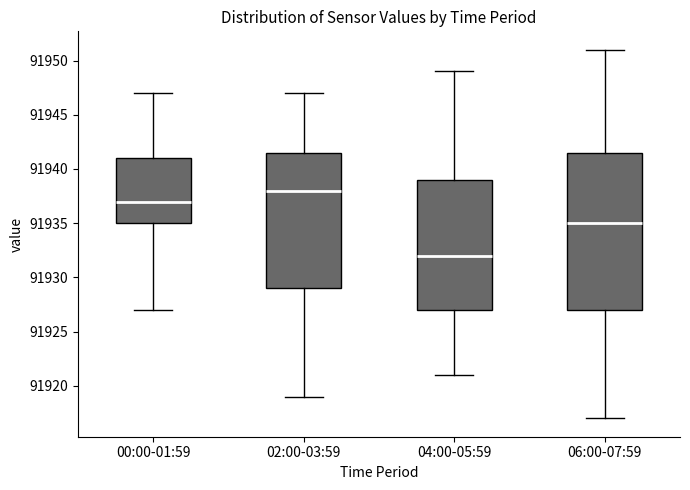

Where does the median line of the box for 02:00-03:59 sit on the y-axis? The values are not printed on the chart, so give them approximately, as read against the axis.

91938.0